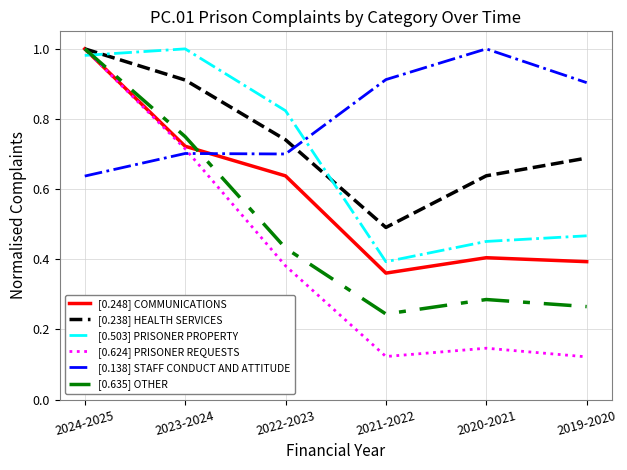

Between 2020-2021 and 2019-2020, which series saw the biggest shift?

[0.138] STAFF CONDUCT AND ATTITUDE